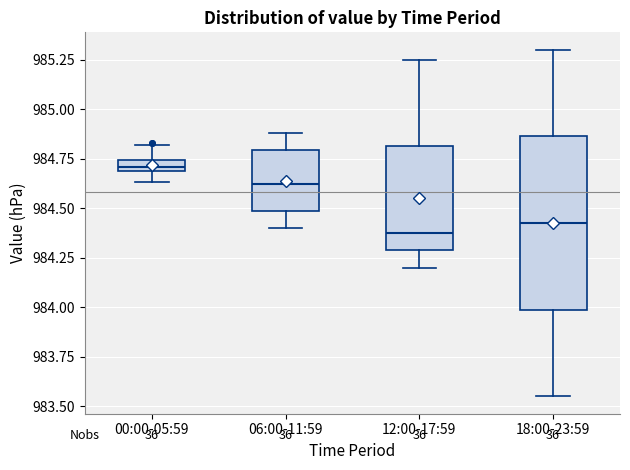

Which box is the tallest, from its lower edge to its upper edge?

18:00-23:59